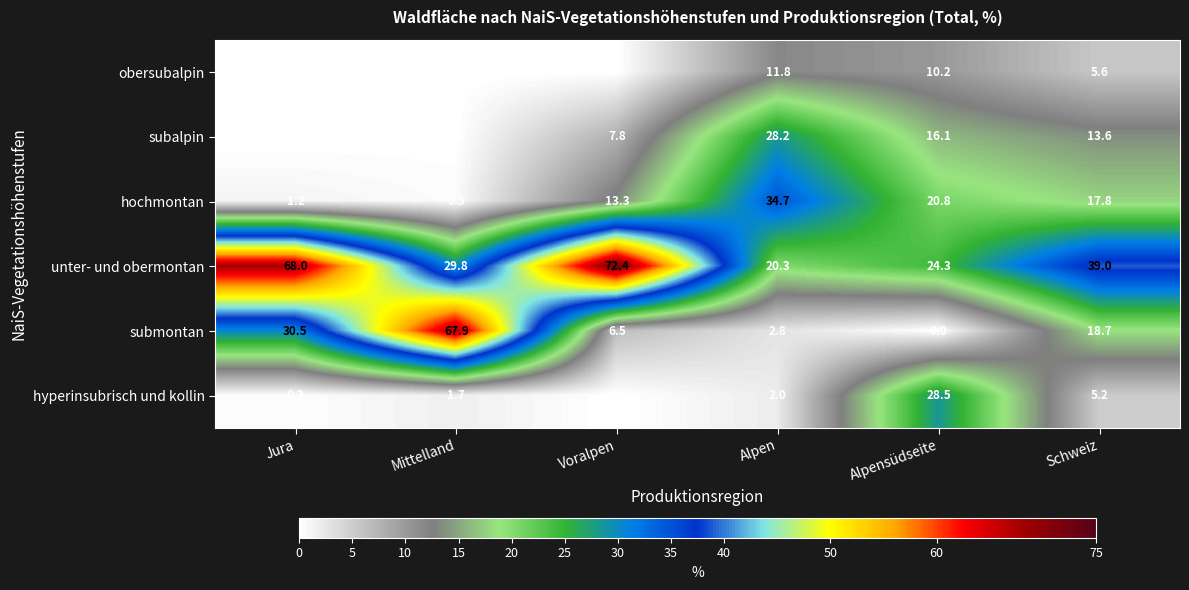

Where does the unter- und obermontan series first go above 39?

Jura